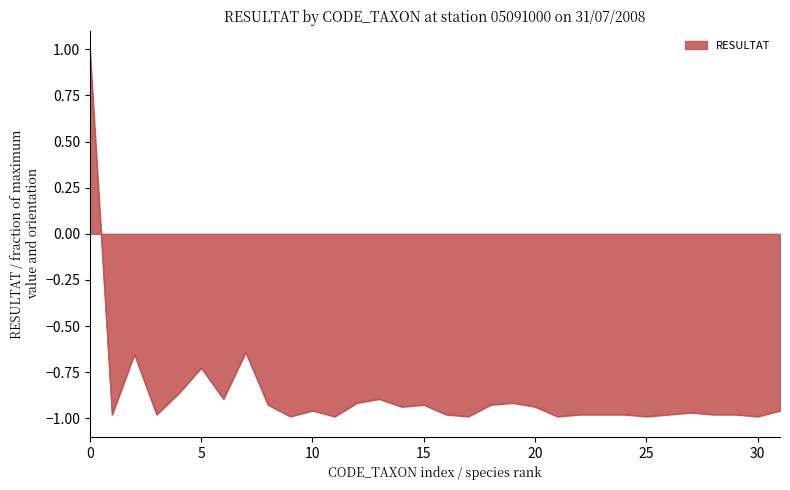

What is the greatest value displayed?

1.0